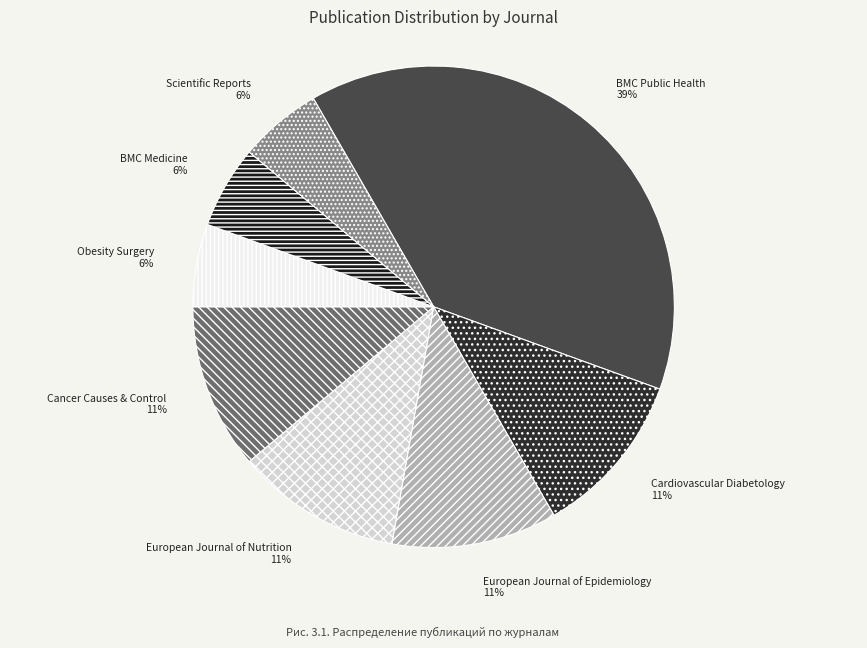

True or false: European Journal of Nutrition accounts for 11% of the total.

True